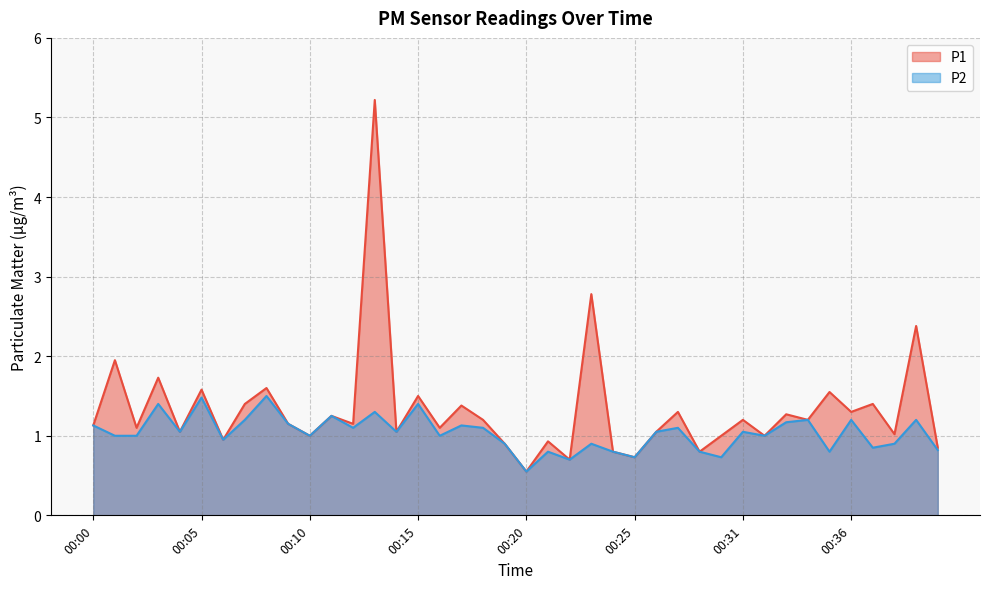

Rank the series by their maximum value, from lowest to highest.

P2, P1